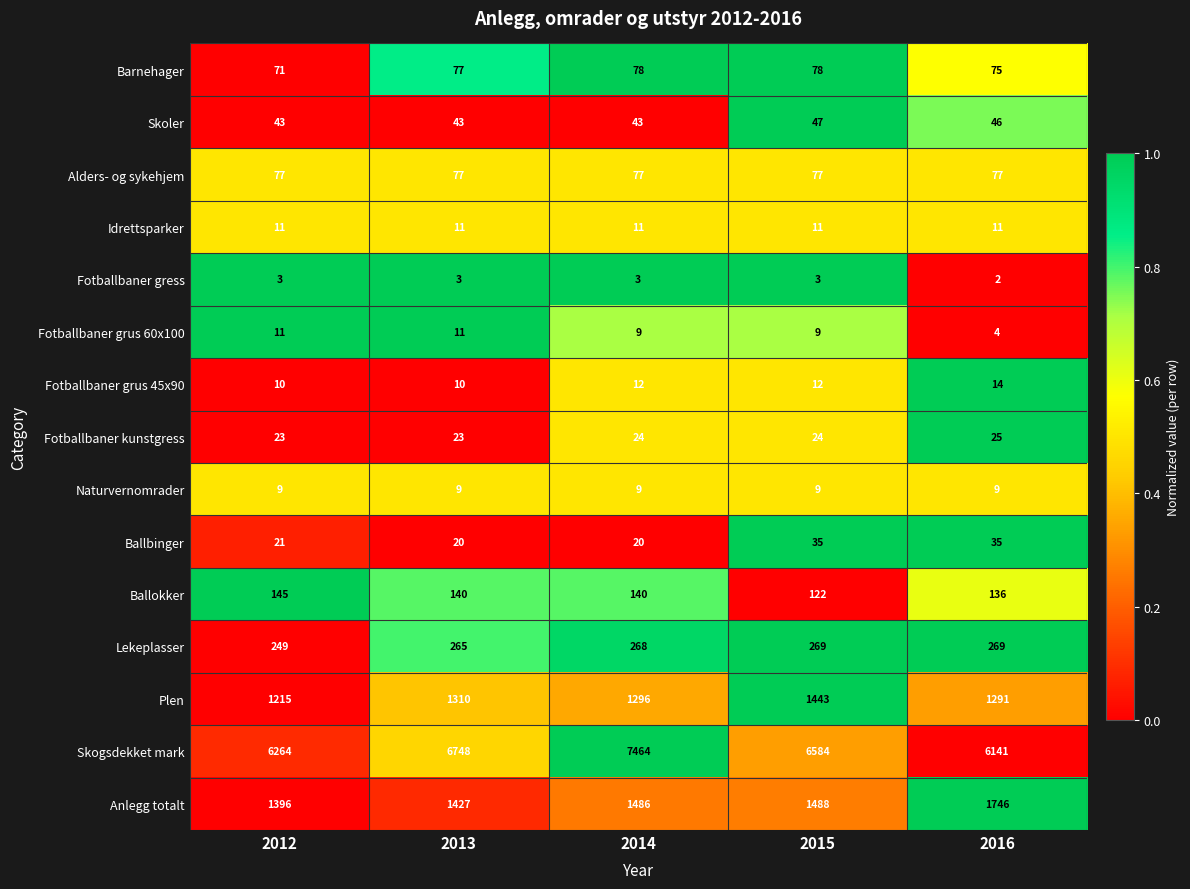

Which series changed the most between 2012 and 2016?

Anlegg totalt